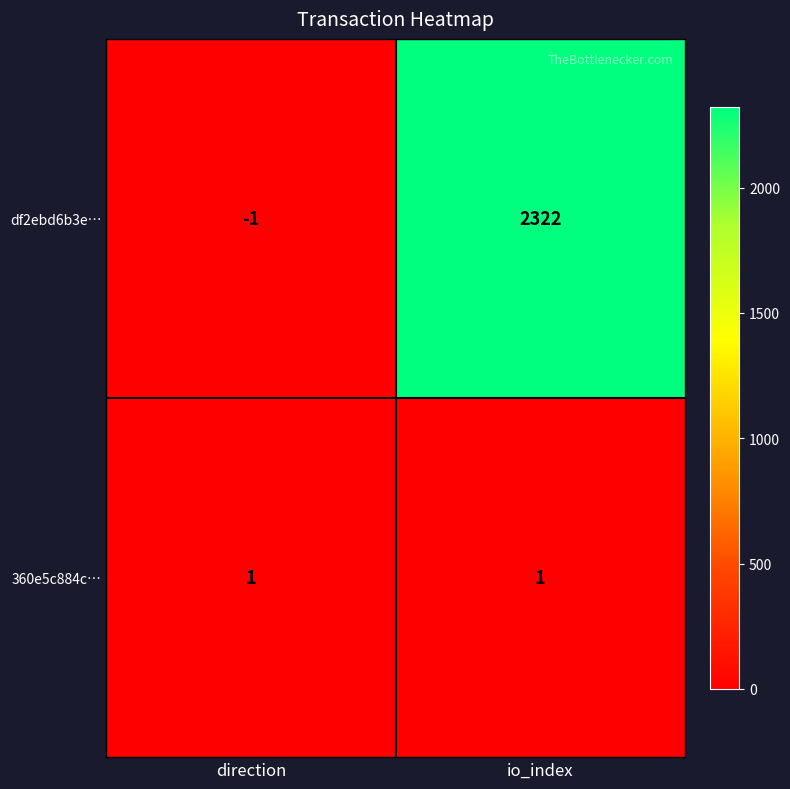

At direction, list the series in order from largest to smallest.

360e5c884c…, df2ebd6b3e…